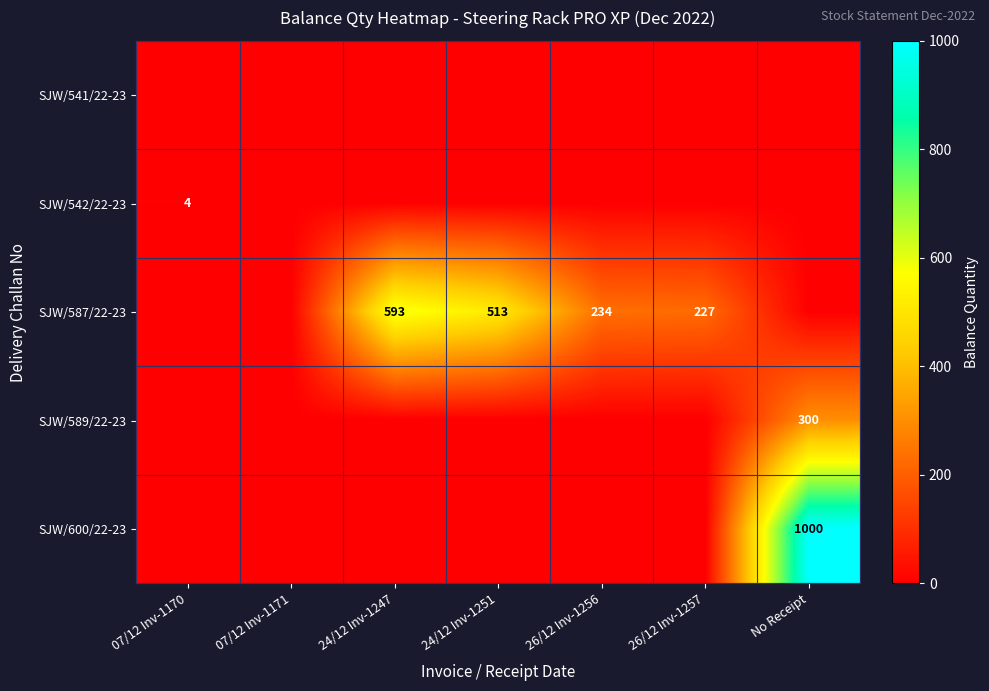

What is the total value across all series at 07/12 Inv-1170?

4